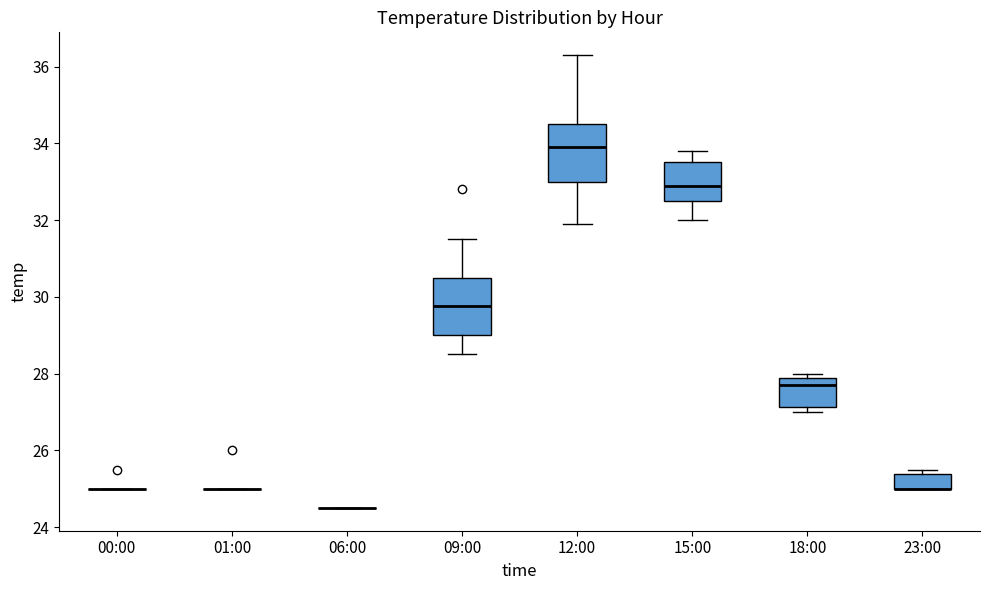

Reading left to right, read every box against the y-axis: the position of its median line, the range the box covers, and the ends of its whiskers. The values are not printed on the chart, so give them approximately, as read against the axis.

00:00: box collapsed to a line at 25.0, whiskers 25.0 to 25.0
01:00: box collapsed to a line at 25.0, whiskers 25.0 to 25.0
06:00: box collapsed to a line at 24.6, whiskers 24.6 to 24.6
09:00: median 29.8, box 29.0 to 30.6, whiskers 28.6 to 31.6
12:00: median 34.0, box 33.0 to 34.6, whiskers 32.0 to 36.4
15:00: median 33.0, box 32.6 to 33.6, whiskers 32.0 to 33.8
18:00: median 27.8, box 27.2 to 28.0, whiskers 27.0 to 28.0 (just above the box's upper edge)
23:00: median 25.0 (drawn on the box's lower edge), box 25.0 to 25.4, whiskers 25.0 to 25.6